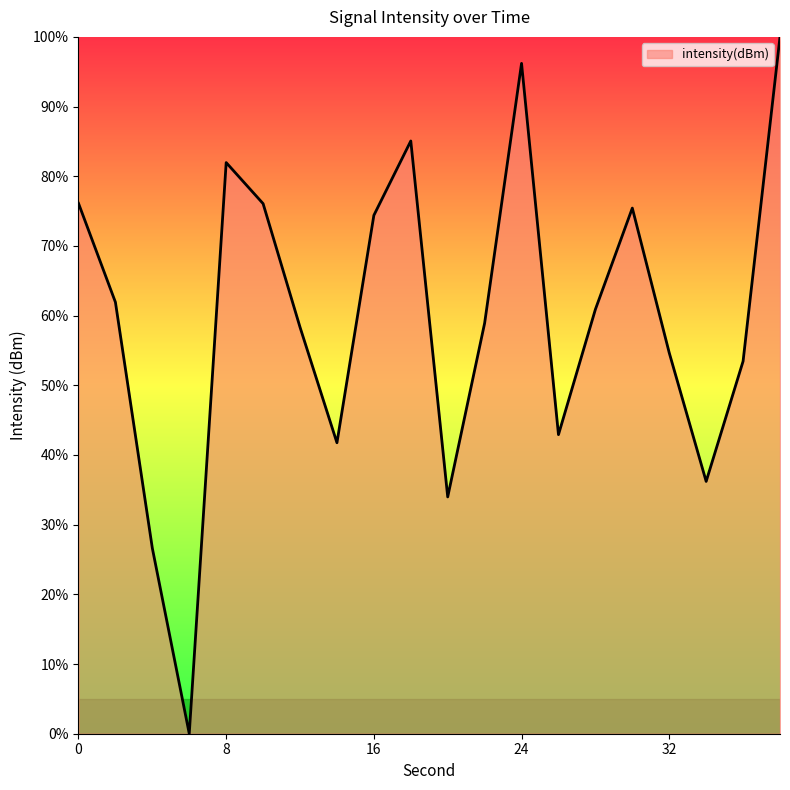

Reading left to right, transcribe all the data shown in this chart.

76.1	61.9	26.6	0.0	82.0	76.1	58.3	41.8	74.4	85.1	34.0	58.9	96.2	42.9	60.9	75.4	54.7	36.2	53.5	100.0